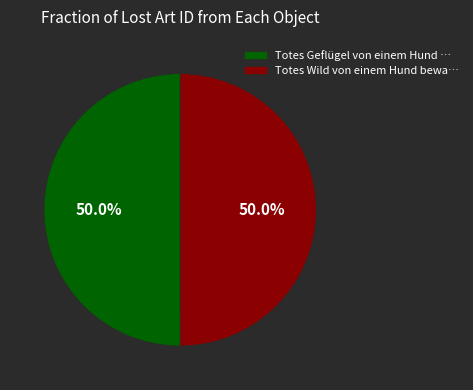

Do Totes Wild von einem Hund bewa… and Totes Geflügel von einem Hund … together represent more than half of the pie?

Yes